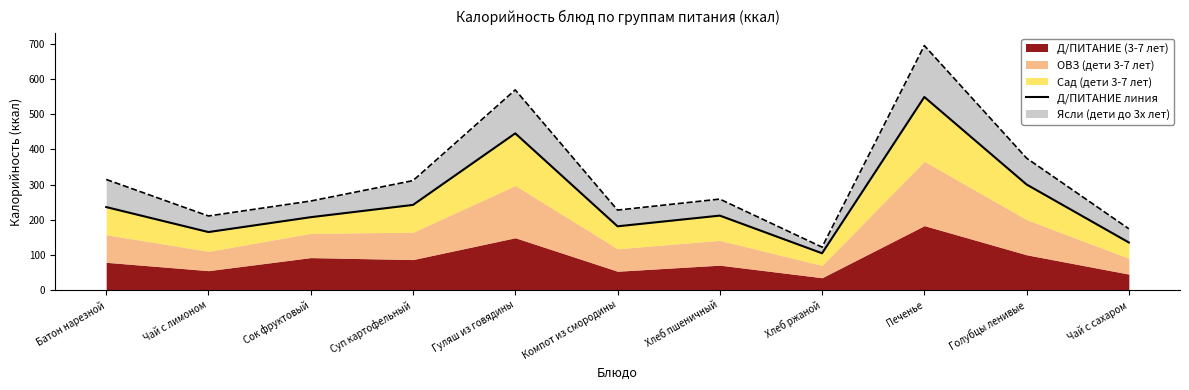

Where is the first local minimum?

Чай с лимоном